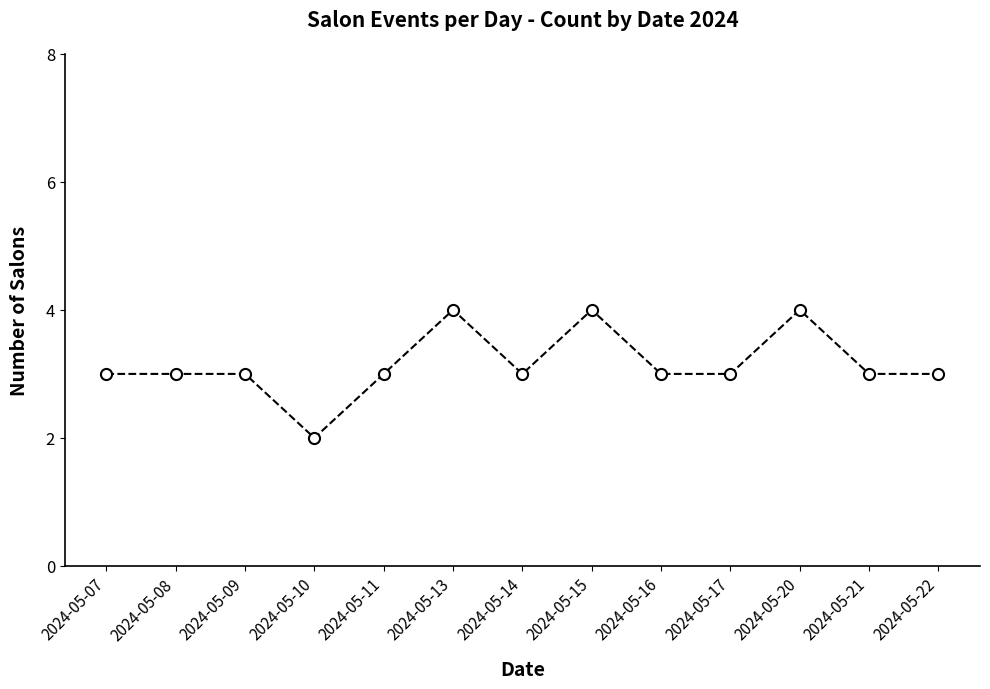

Which label corresponds to the smallest value in the chart?

2024-05-10